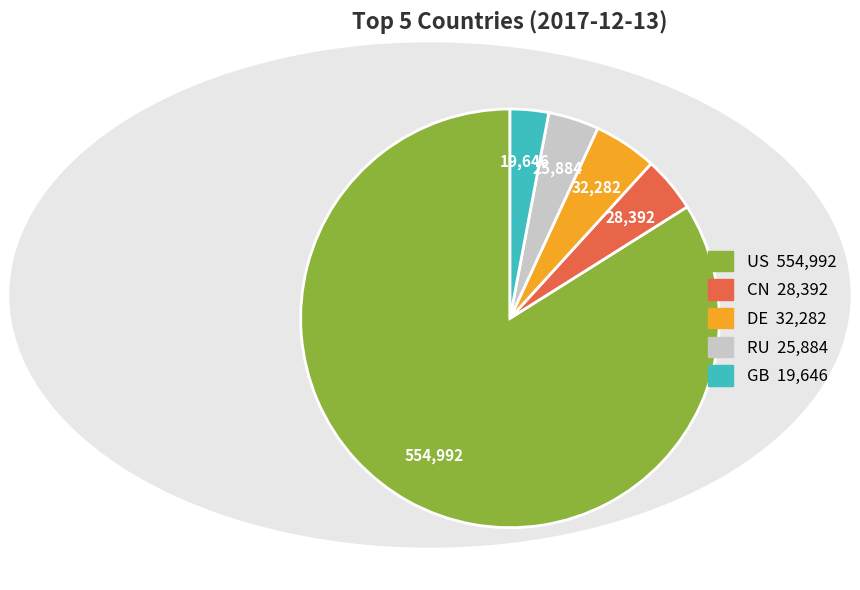

Is it true that US is 78% of the pie?

False